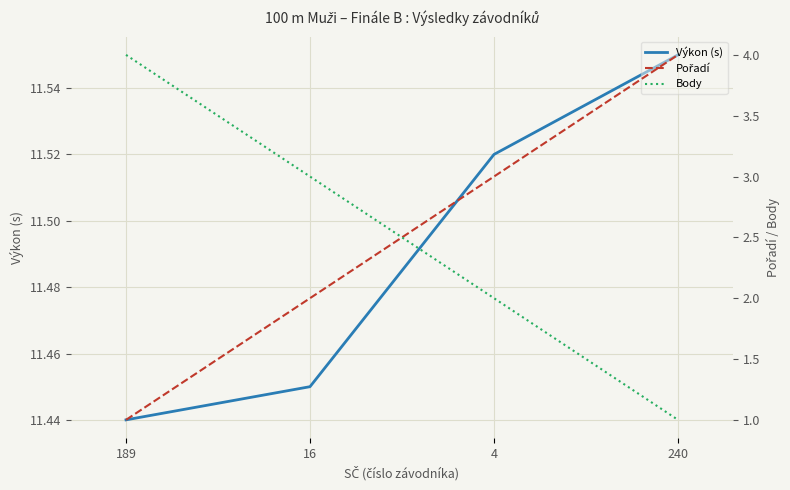

Does the chart display data point markers on the line(s)?

No